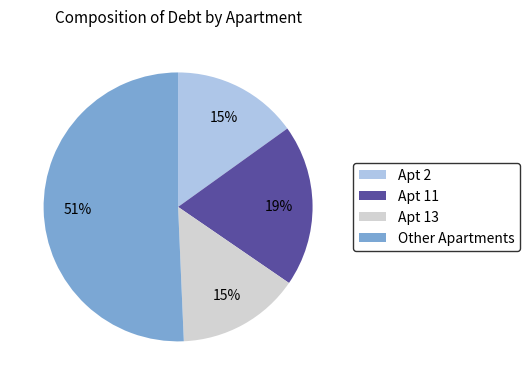

Do Apt 13 and Other Apartments together represent more than half of the pie?

Yes